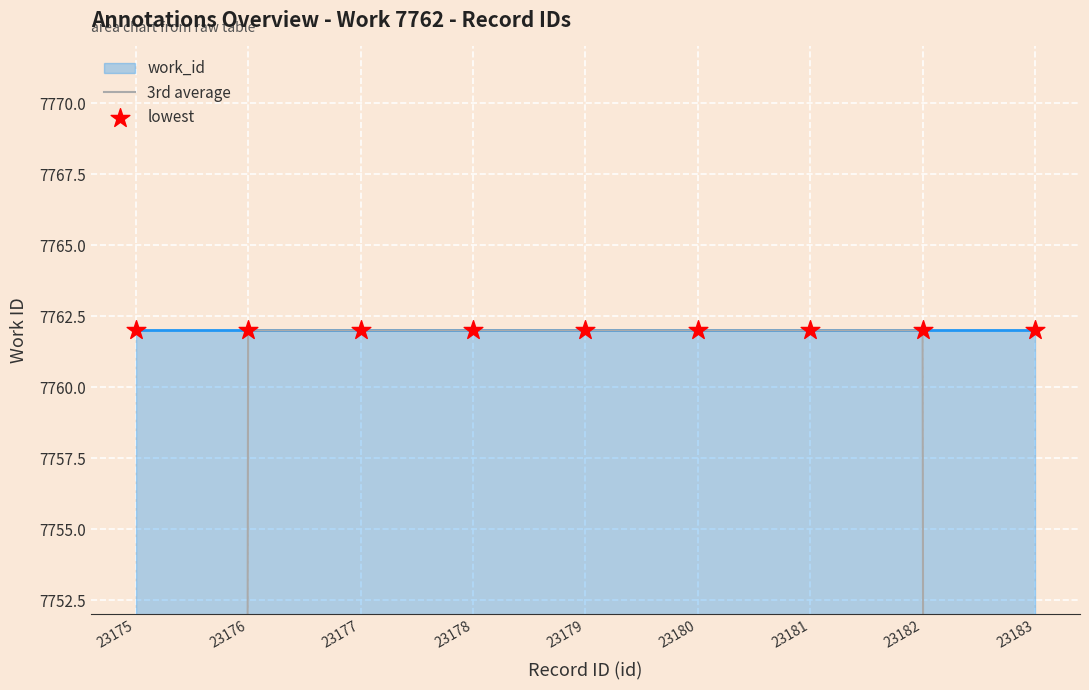

Between 23180 and 23176, which is larger?

23180